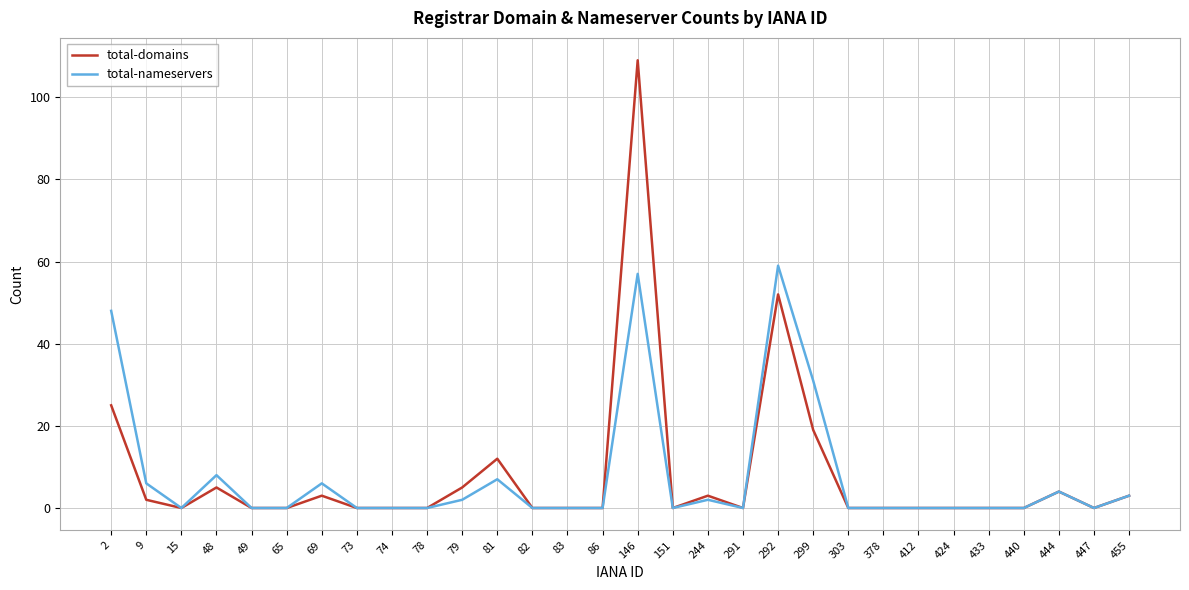

The total-domains series shows 0 at 291. True or false?

True